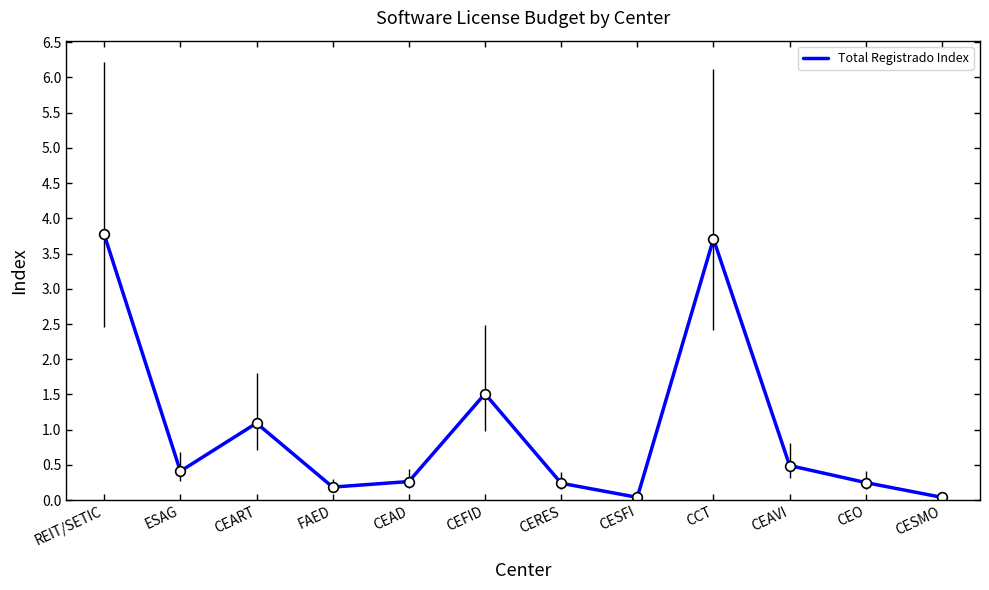

What is the difference between the maximum and minimum values?

3.7